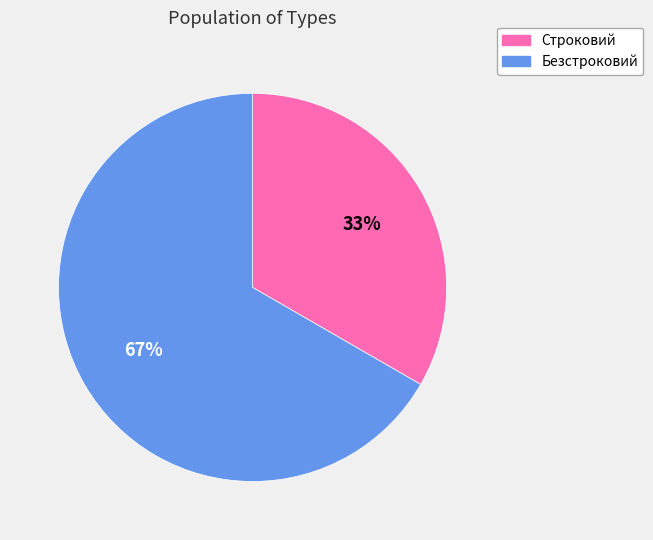

Combined, do Безстроковий and Строковий account for over 50%?

Yes